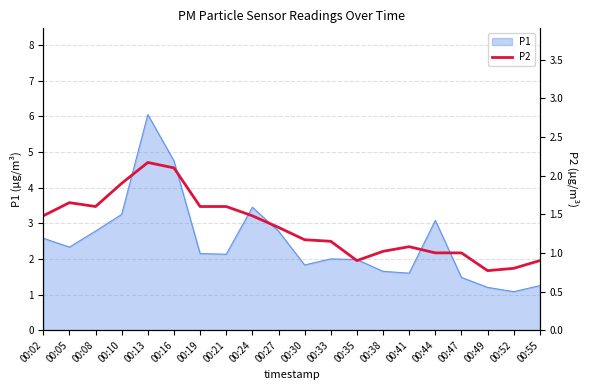

What is the lowest value of the P1 series?

1.1